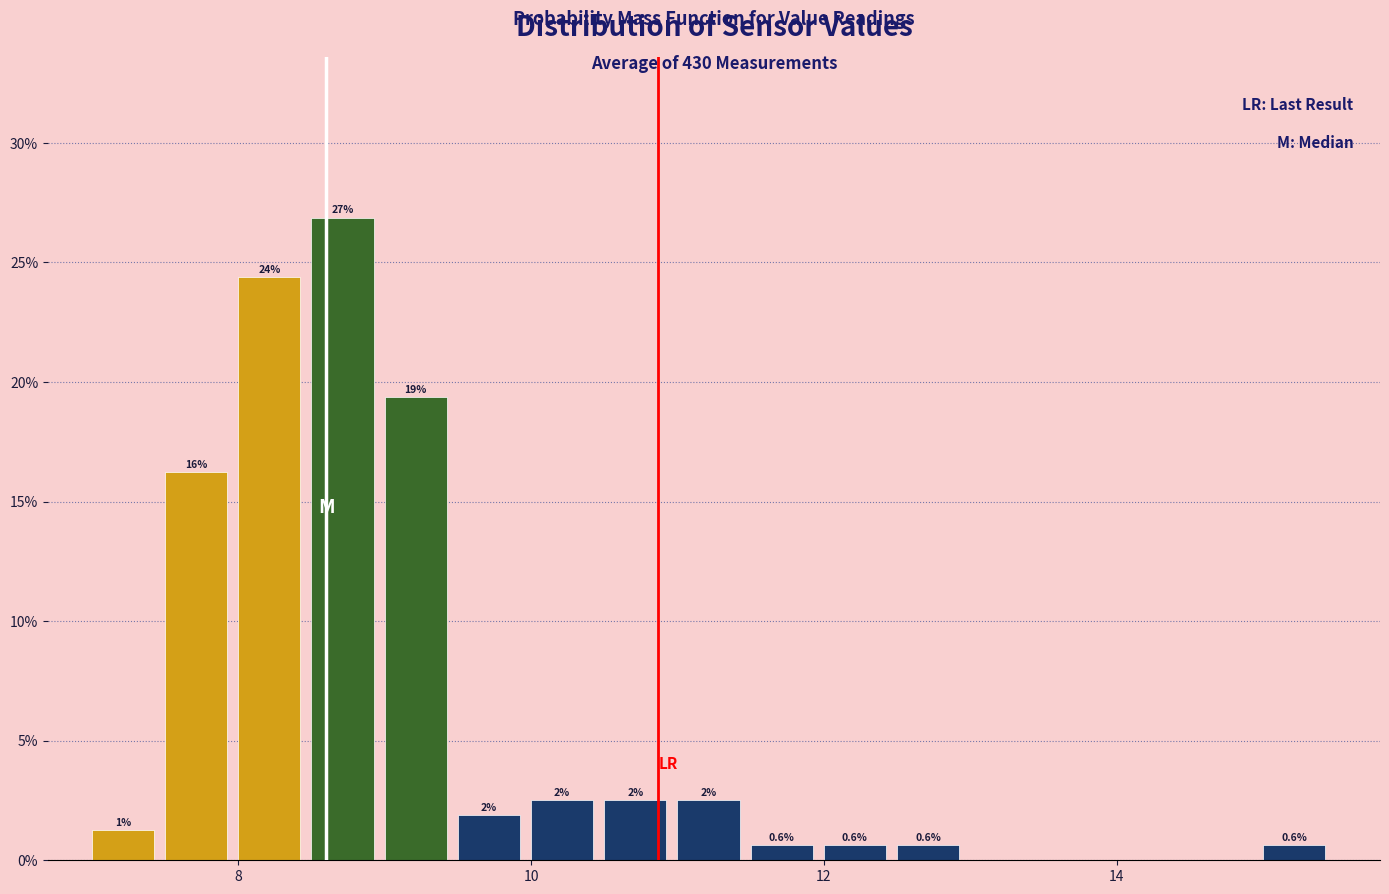

Read against the x-axis, roughly where is the centre of the tallest bar?

8.8